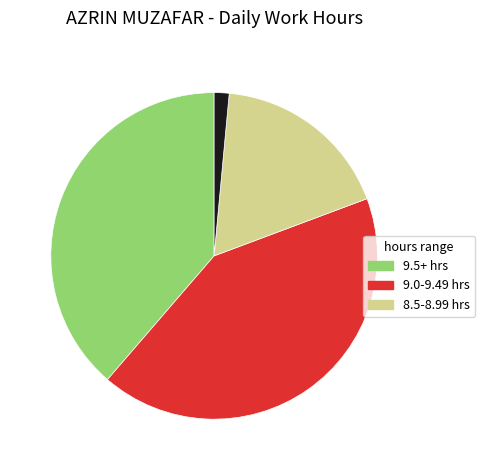

Is there a majority slice in this chart?

No